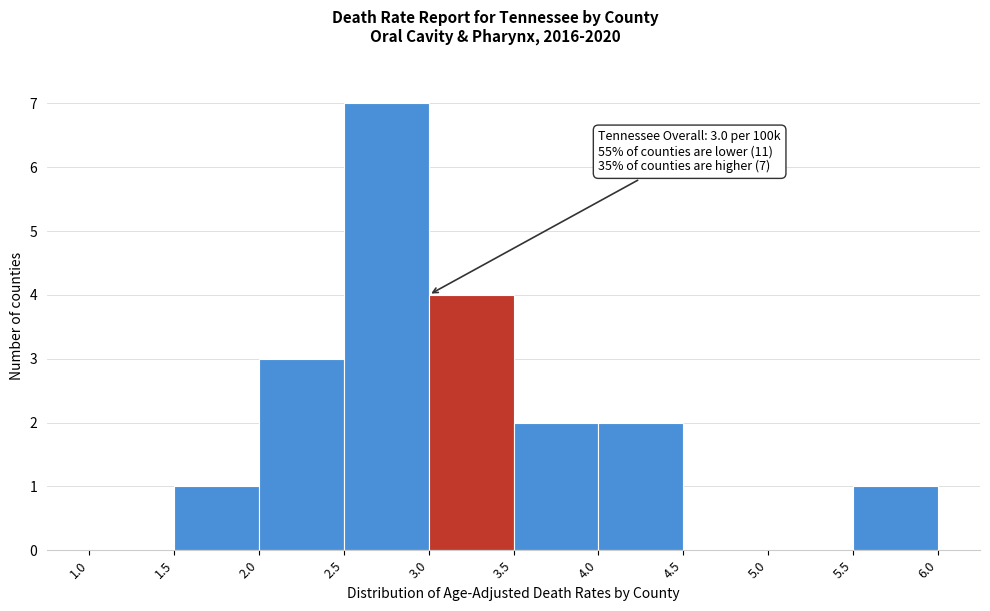

Which range on the x-axis has the tallest bar?

2.5 to 3.0